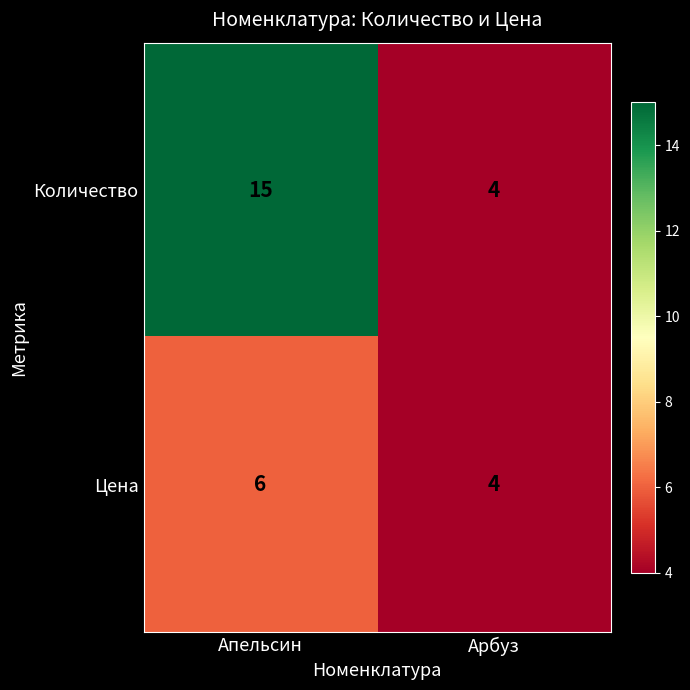

Rank the series at Апельсин from lowest to highest value.

Цена, Количество